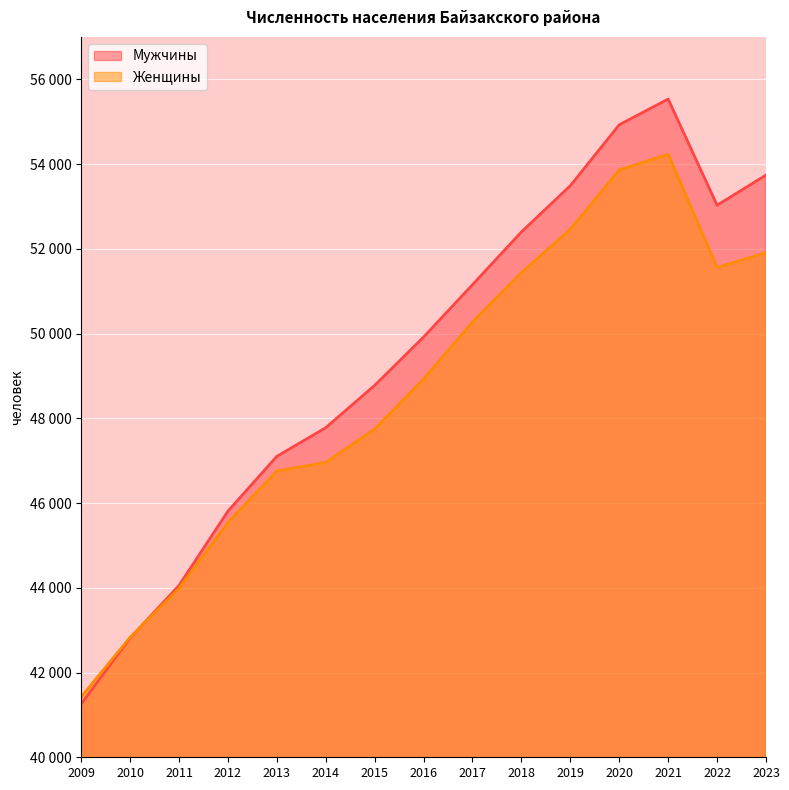

Where is the first local minimum for Женщины?

2022